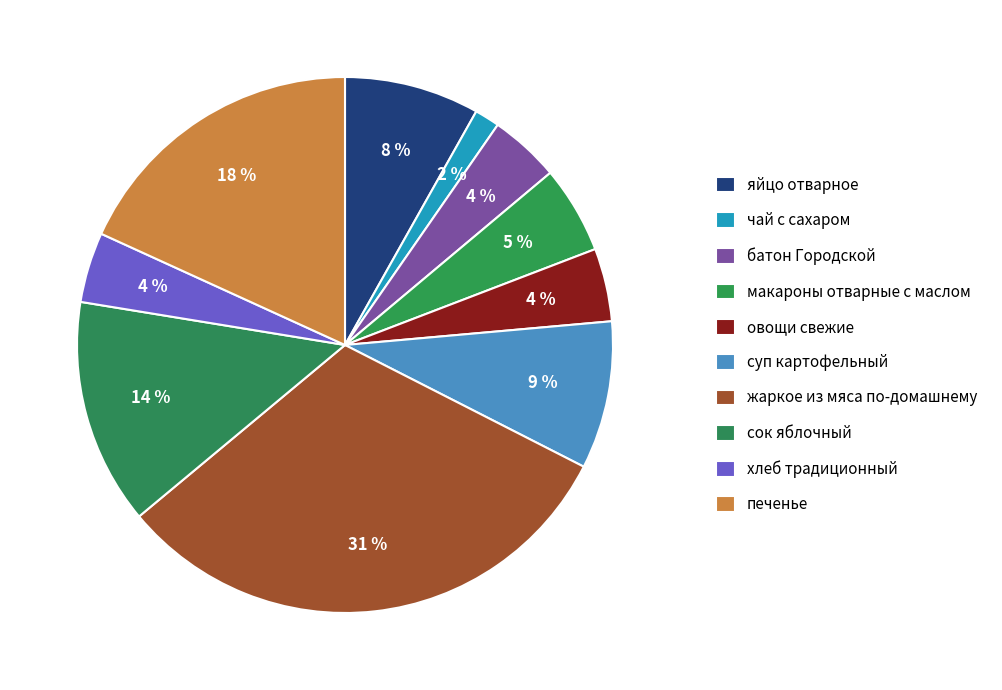

The сок яблочный slice represents 14% of the pie. True or false?

True